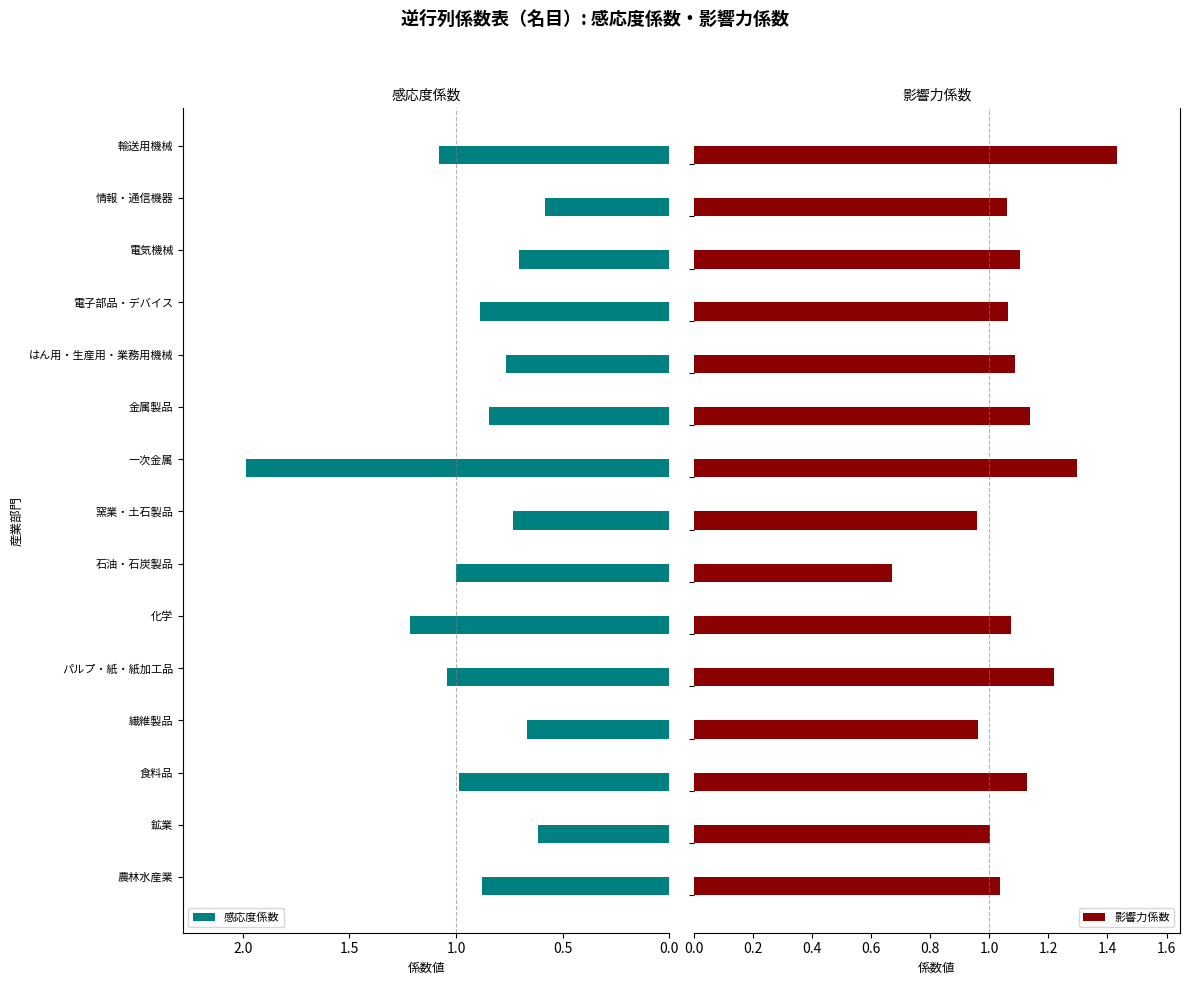

Which category has the highest value in the 感応度係数 series?

一次金属